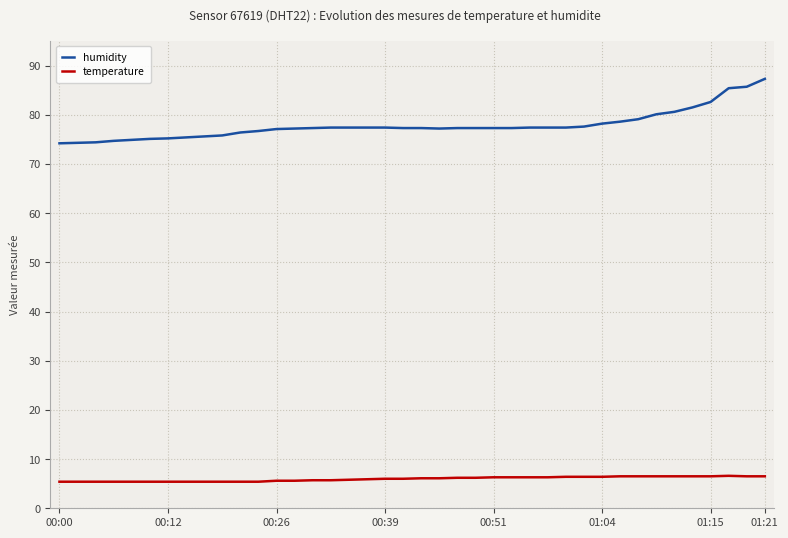

Rank the series by their average value, from highest to lowest.

humidity, temperature